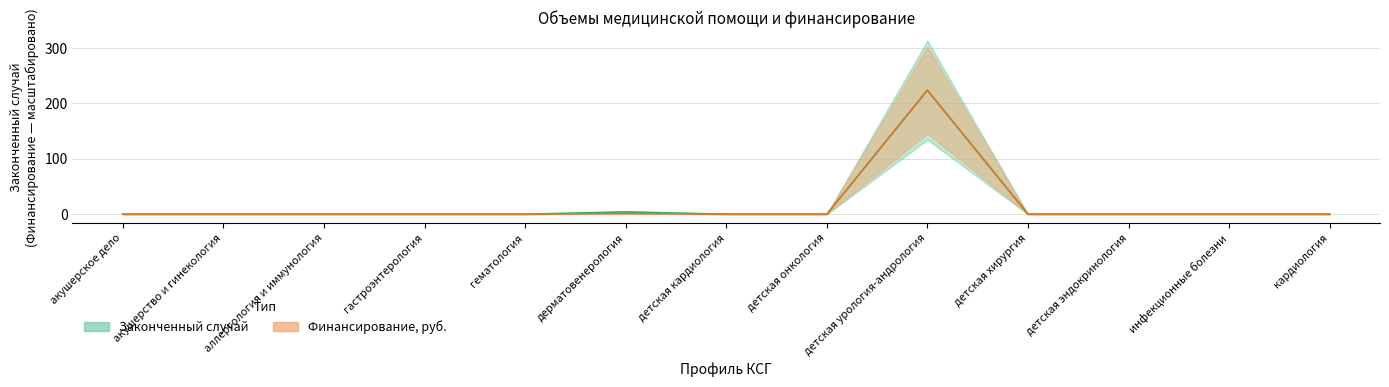

What is the difference between the maximum and second lowest values in the Финансирование, руб. series?

224.0